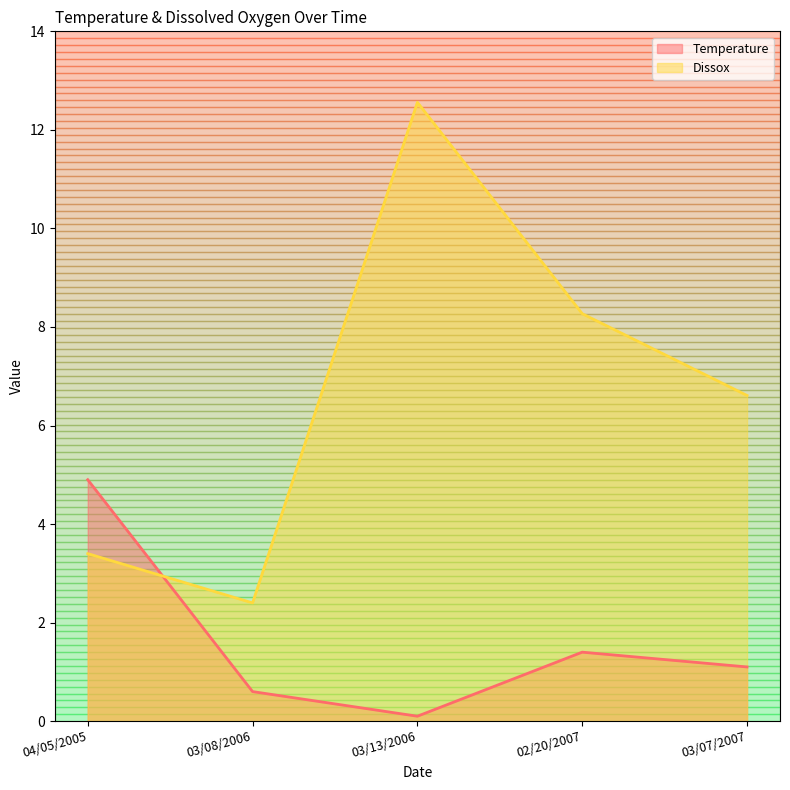

After their last crossing, which series has the higher values: Dissox or Temperature?

Dissox